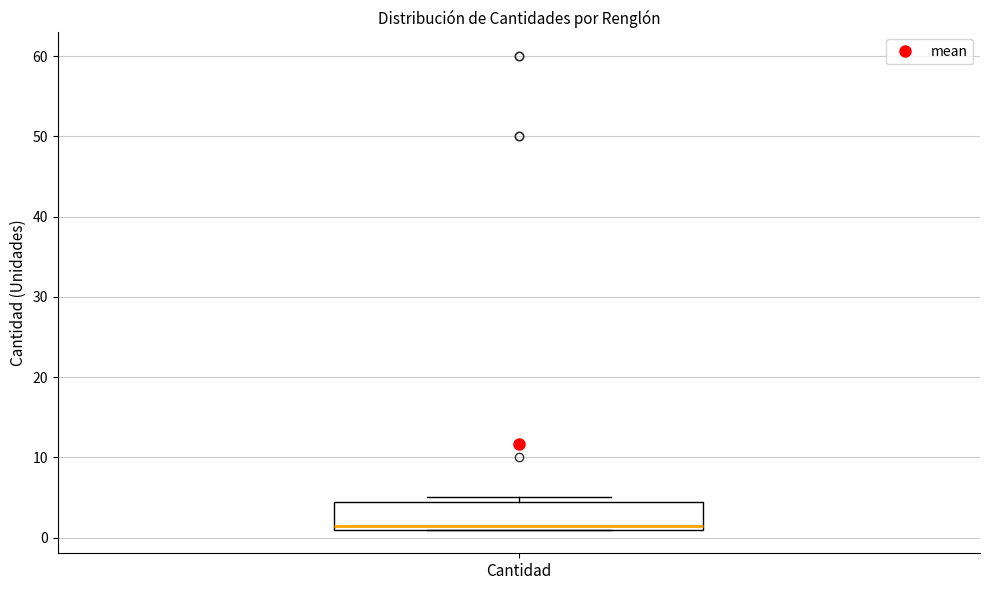

Where is the upper edge of the box for Cantidad on the y-axis? The values are not printed on the chart, so give them approximately, as read against the axis.

5